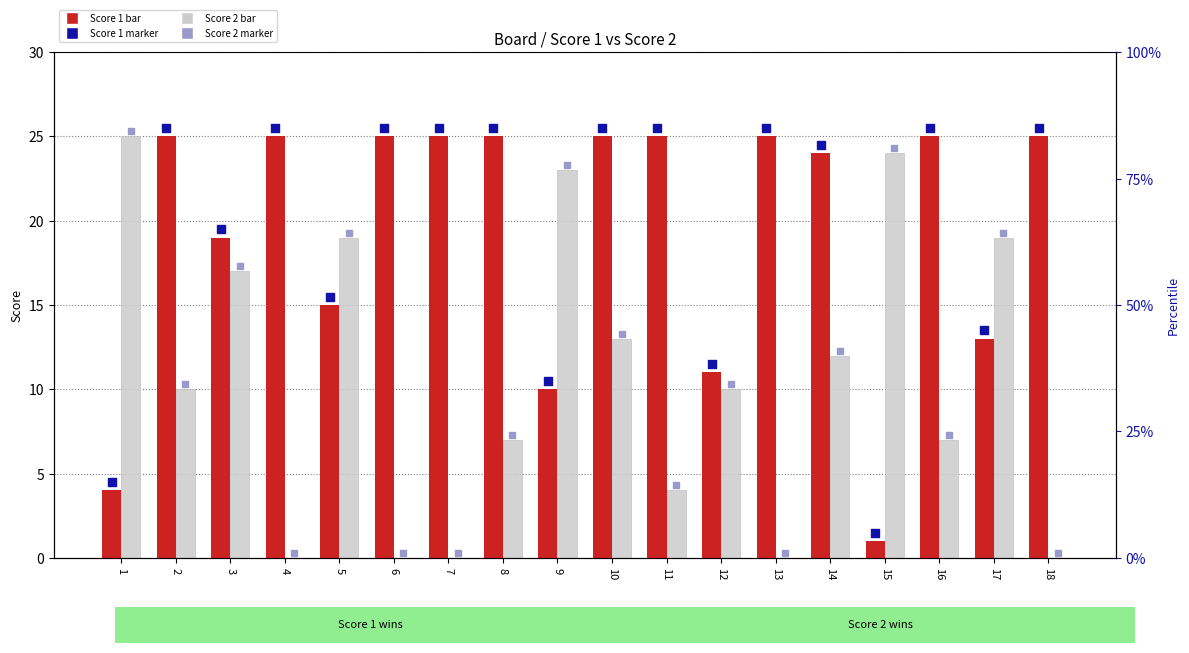

Which series reaches the maximum Y coordinate?

count (marker)